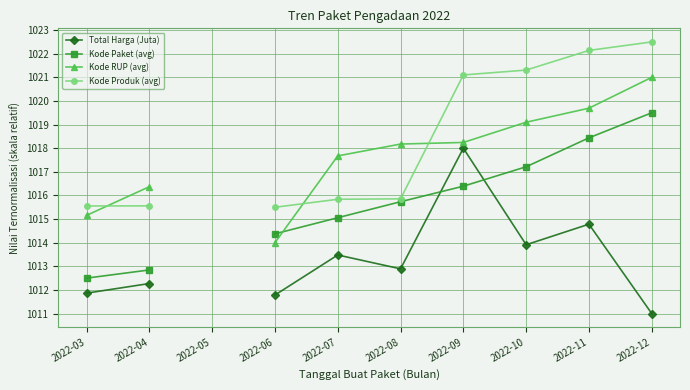

What is the value of the Kode Paket (avg) point at the 1st from the left?

1012.5